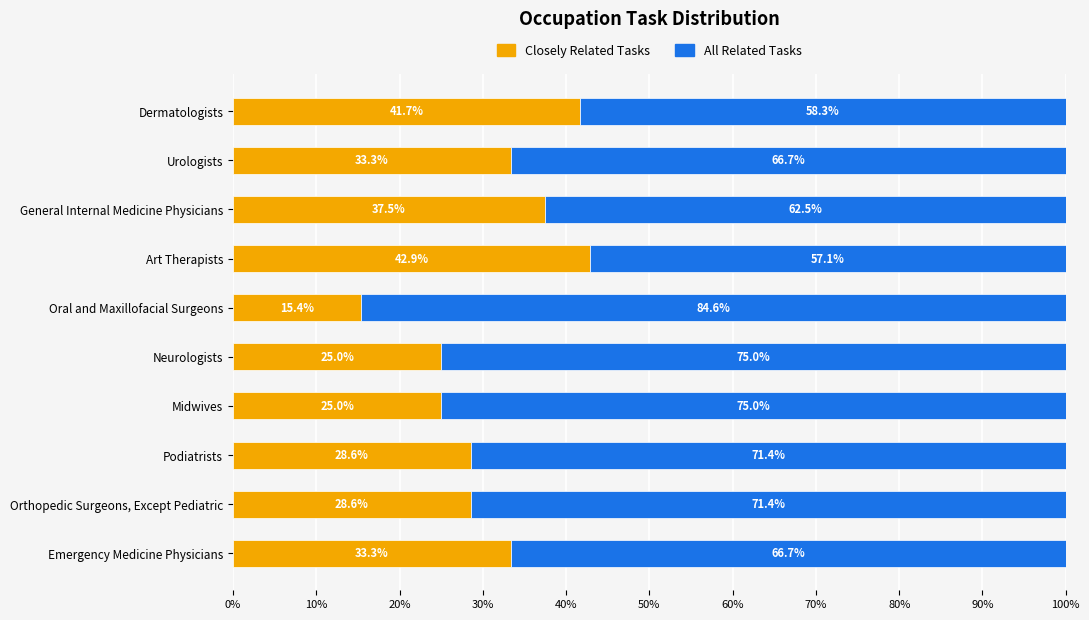

The value of Closely Related Tasks at General Internal Medicine Physicians is 37.5. True or false?

True